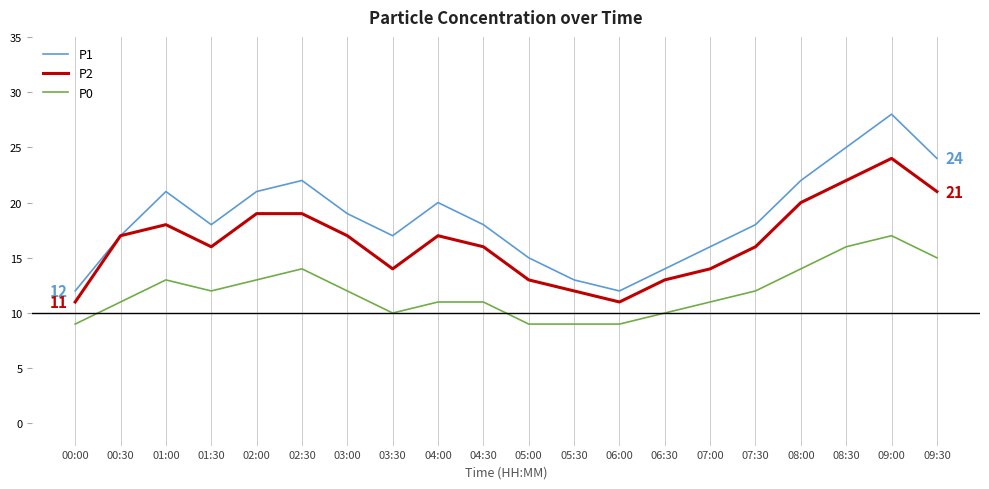

How many interior local valleys does the P2 series have?

3